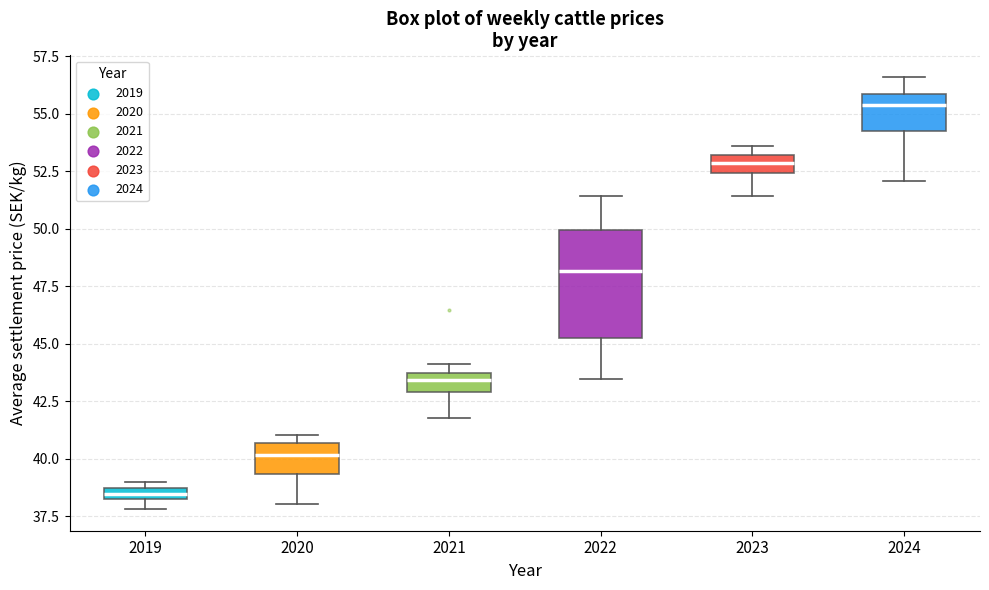

Comparing the boxes themselves (not the whiskers), which one is the tallest?

2022